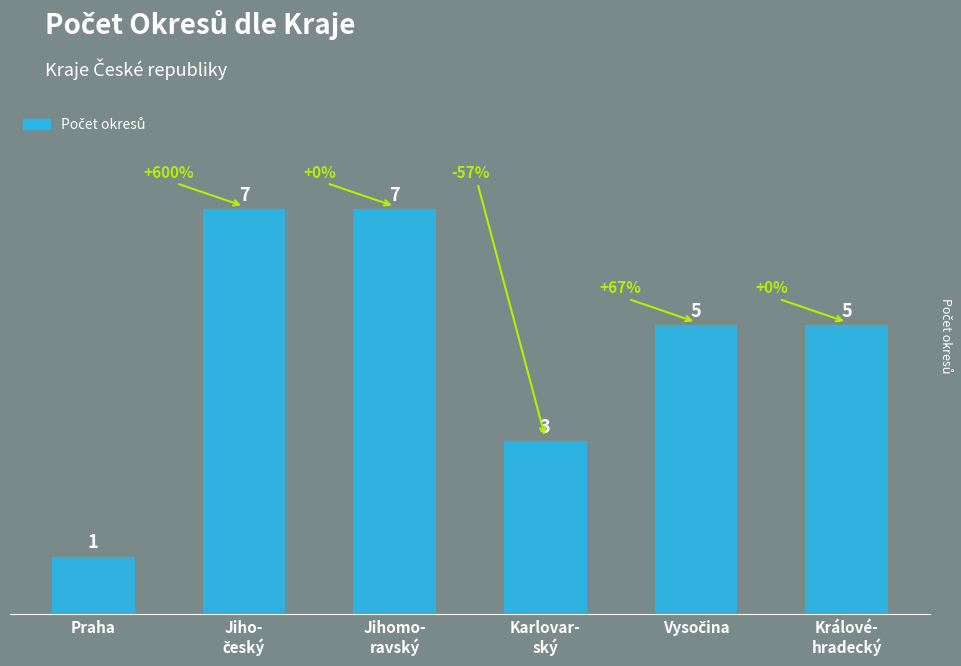

Count the values in the range 3 to 7.

5